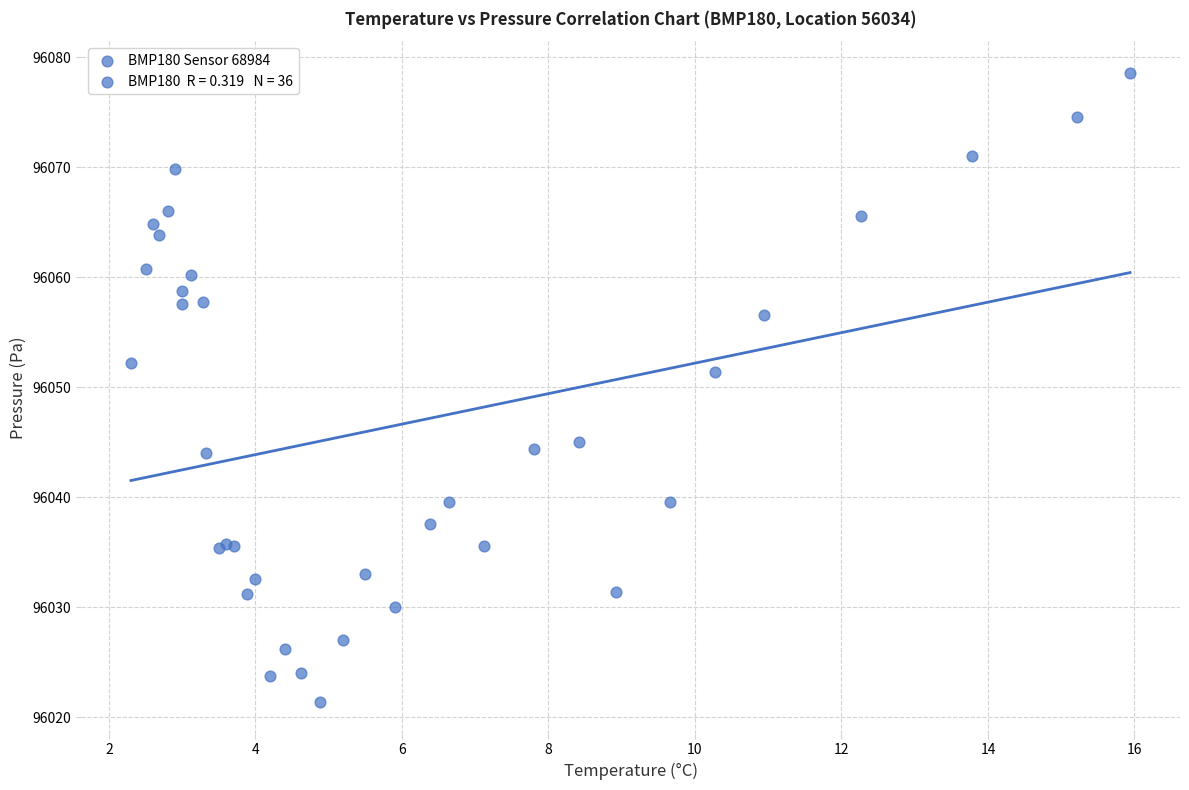

What Y value in the scatter plot is closest to 96050?

96051.4